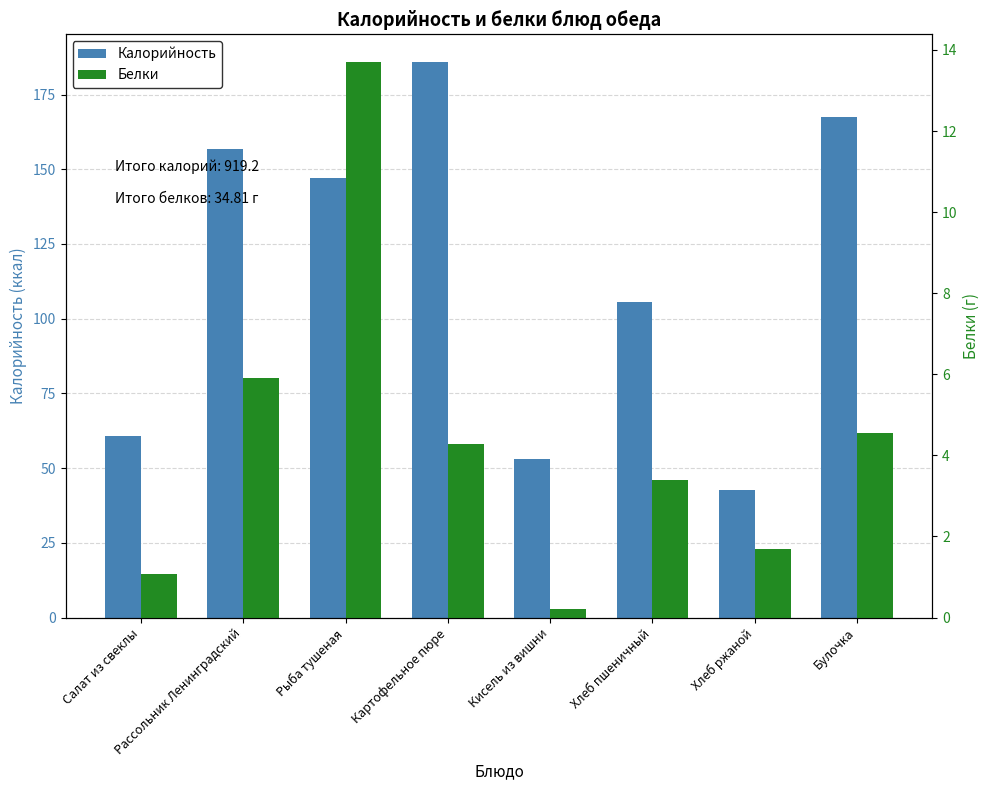

Which has a higher value, Салат из свеклы or Хлеб ржаной?

Салат из свеклы